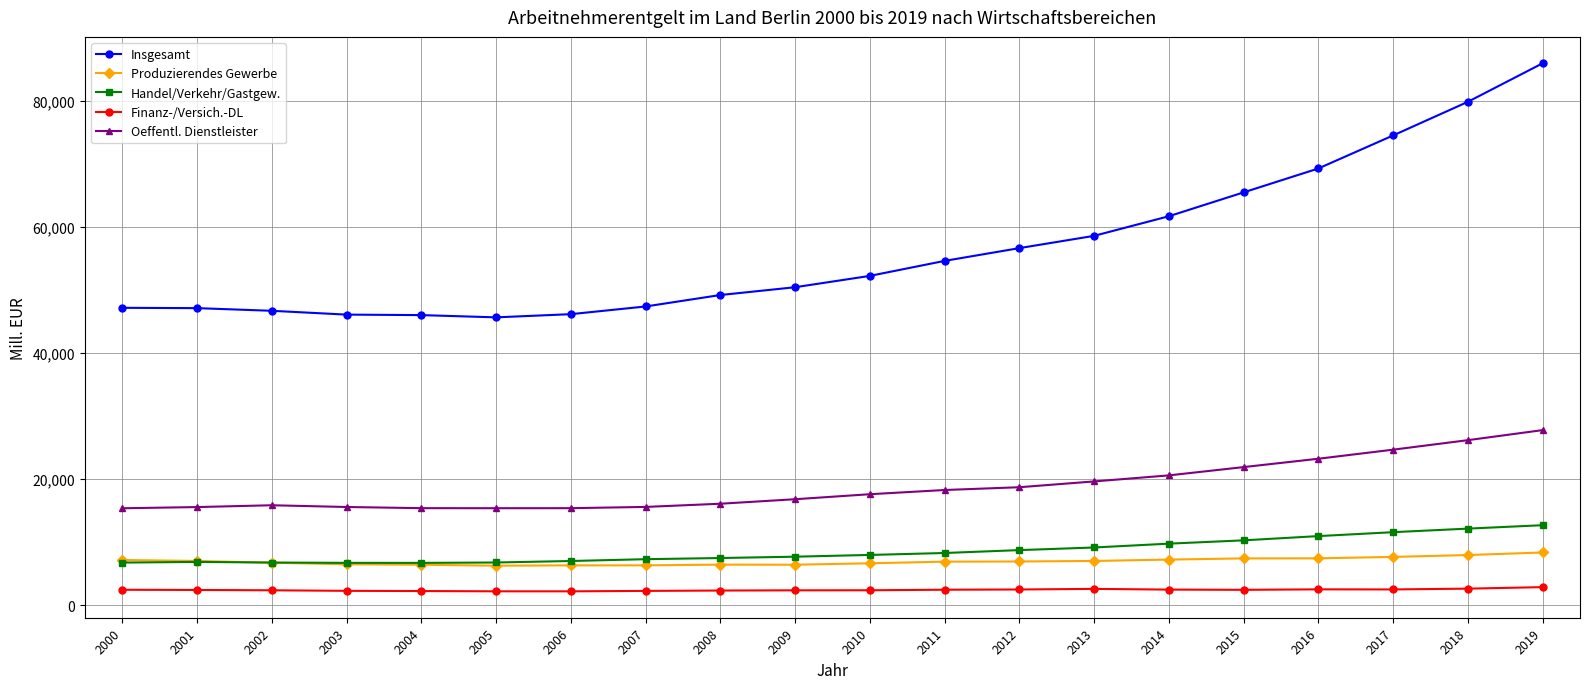

Which series has the largest range (max minus min)?

Insgesamt